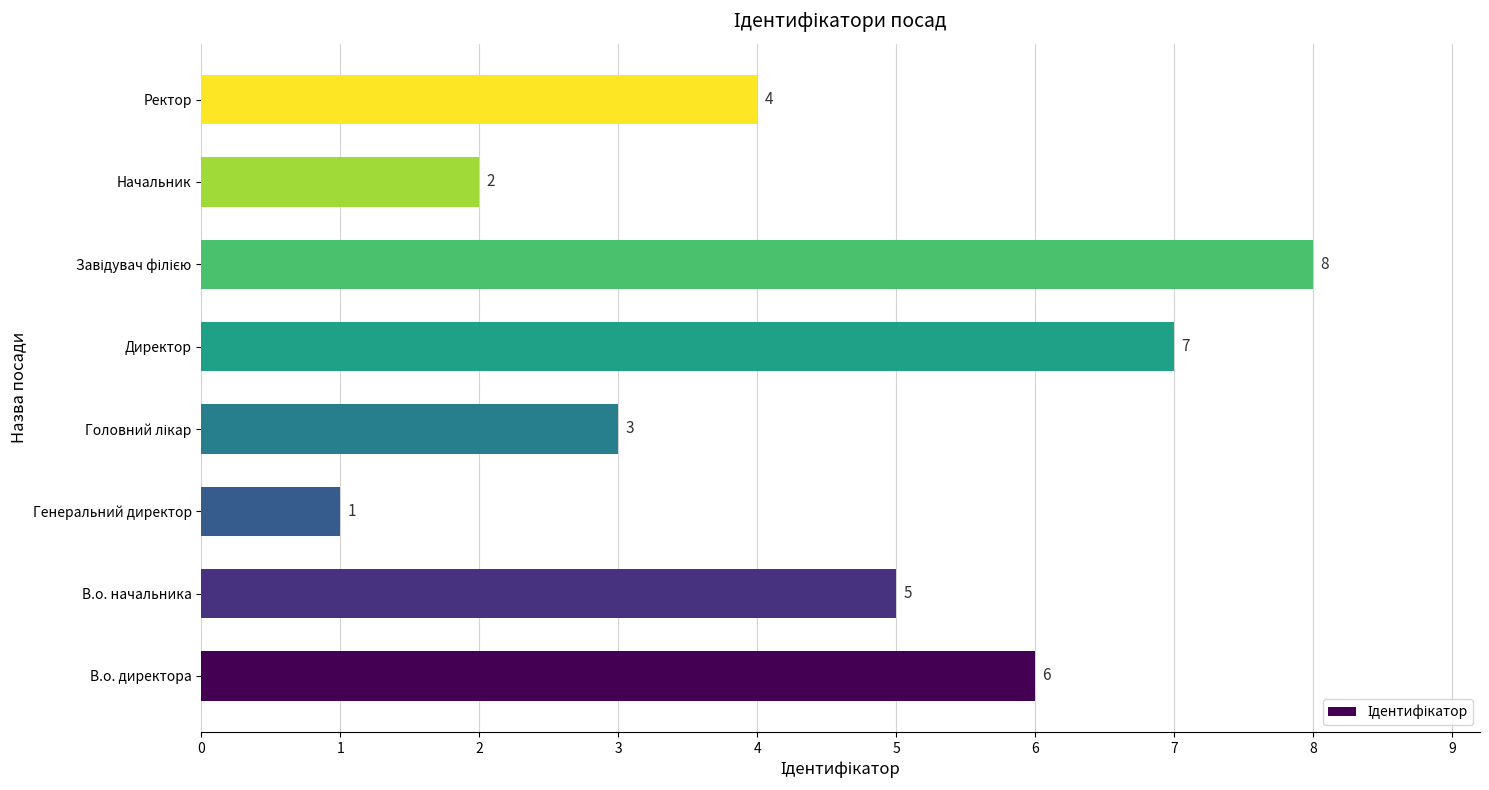

How many values are between 3 and 7?

5